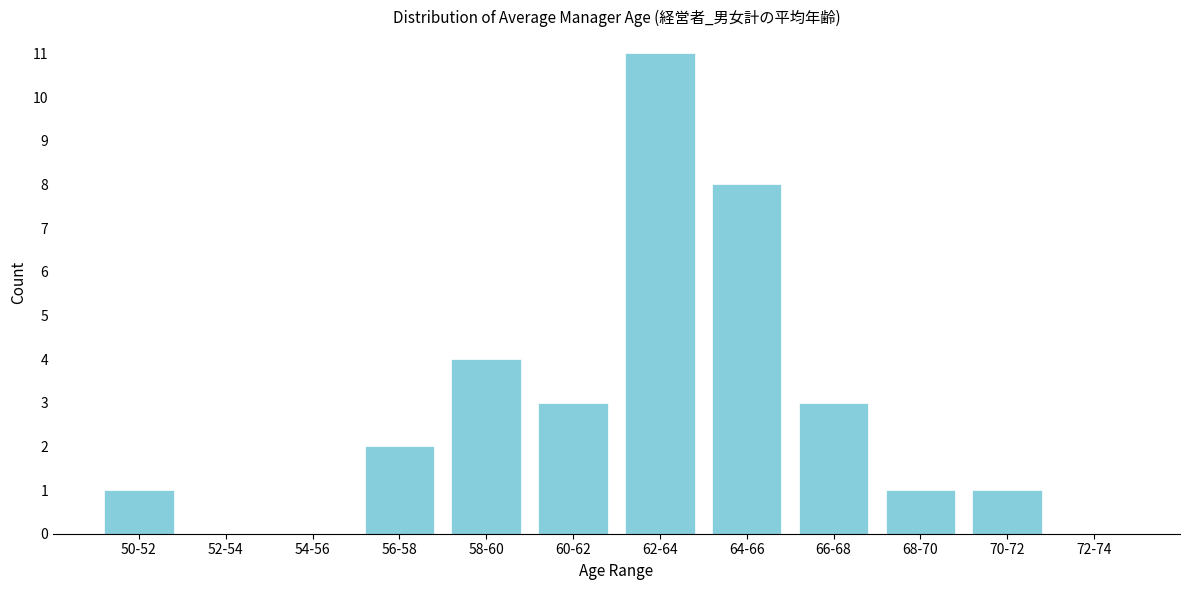

Reading right to left, transcribe all the data shown in this chart.

72-74=0	70-72=1	68-70=1	66-68=3	64-66=8	62-64=11	60-62=3	58-60=4	56-58=2	54-56=0	52-54=0	50-52=1